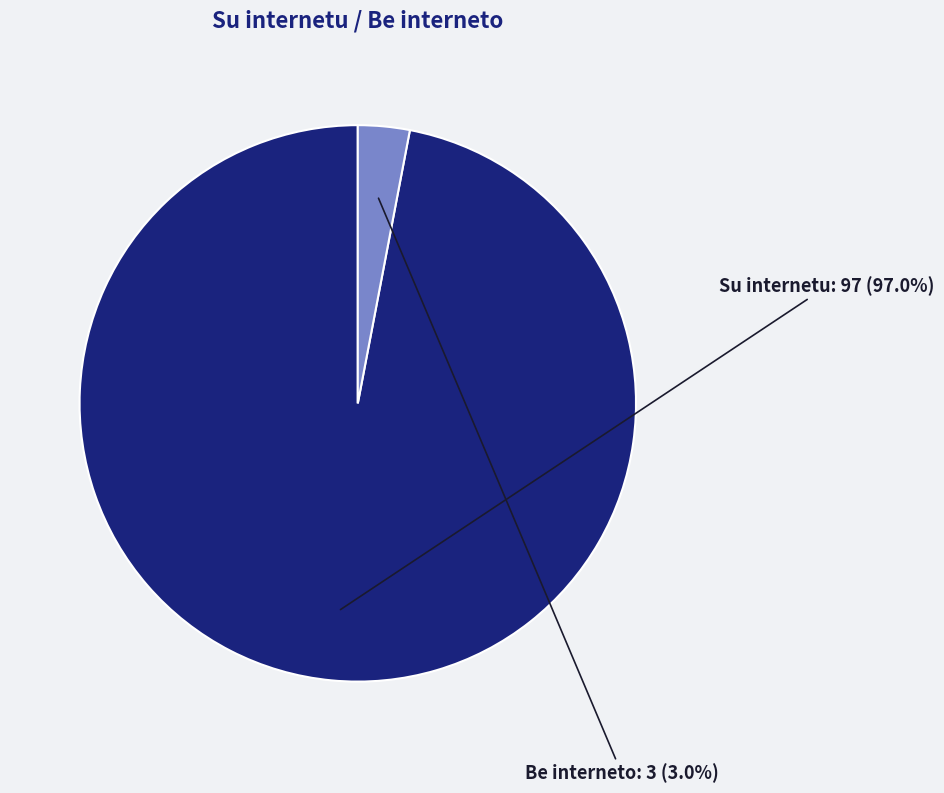

To the nearest percent, what is the combined percentage of Su internetu and Be interneto?

100%